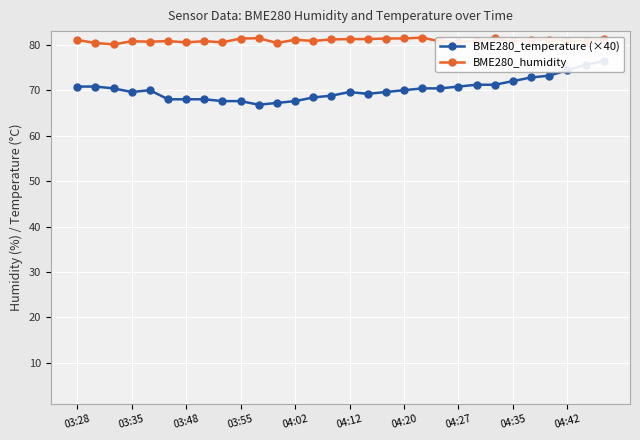

True or false: BME280_humidity has a value of 27.6 at 04:35.

False